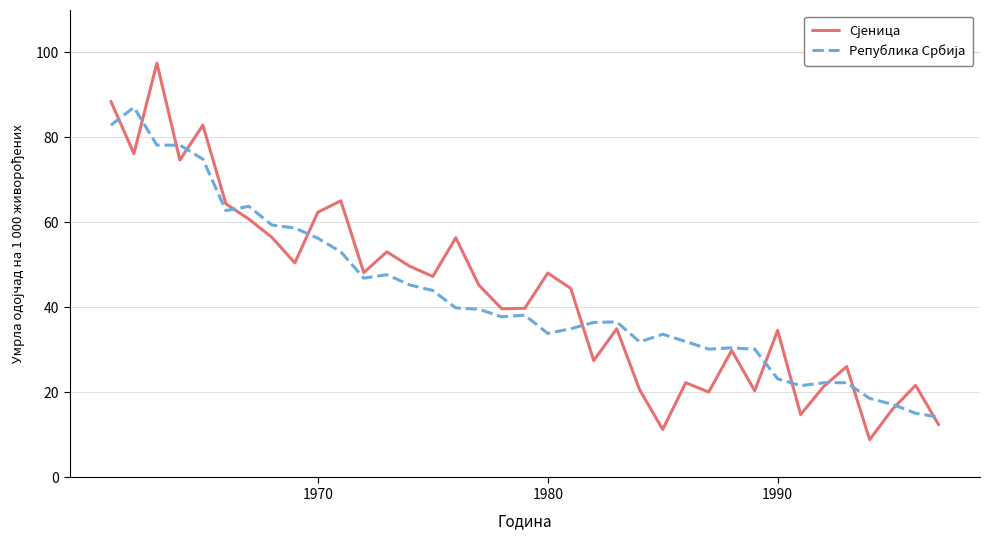

What is the maximum value shown in the chart?

97.5